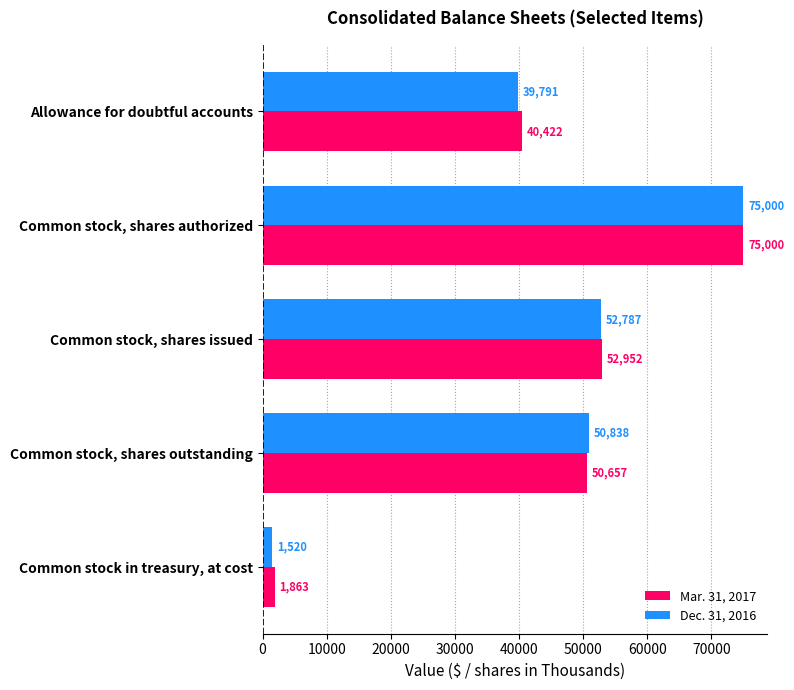

Which series has the widest spread of values?

Dec. 31, 2016